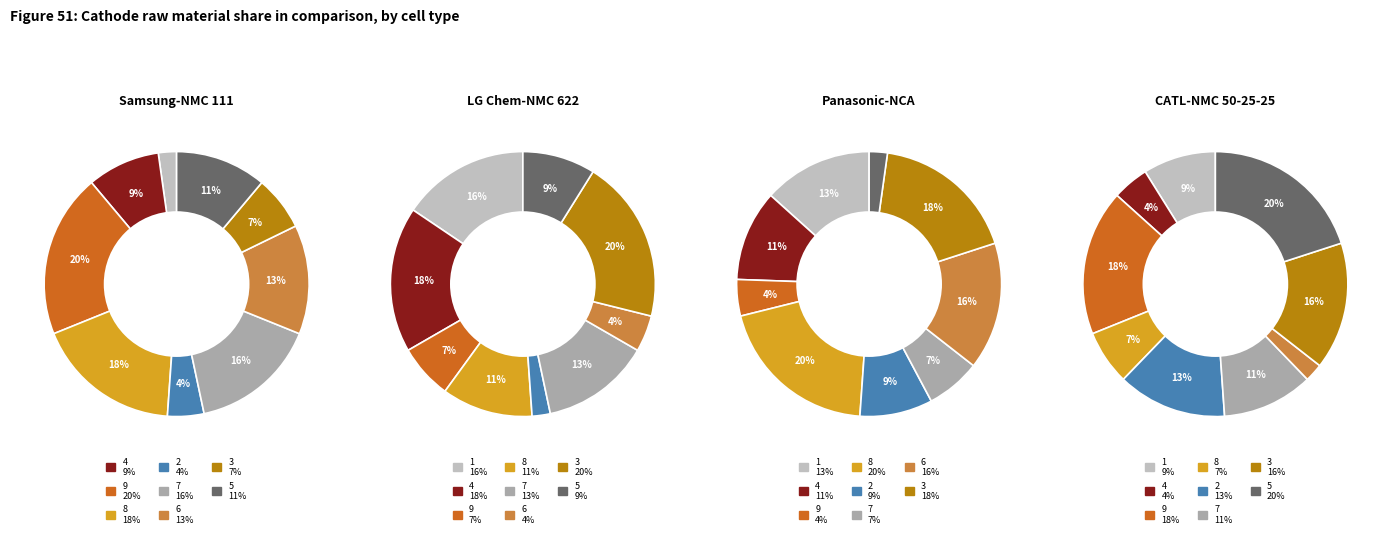

What is the smallest slice in the pie chart?

1